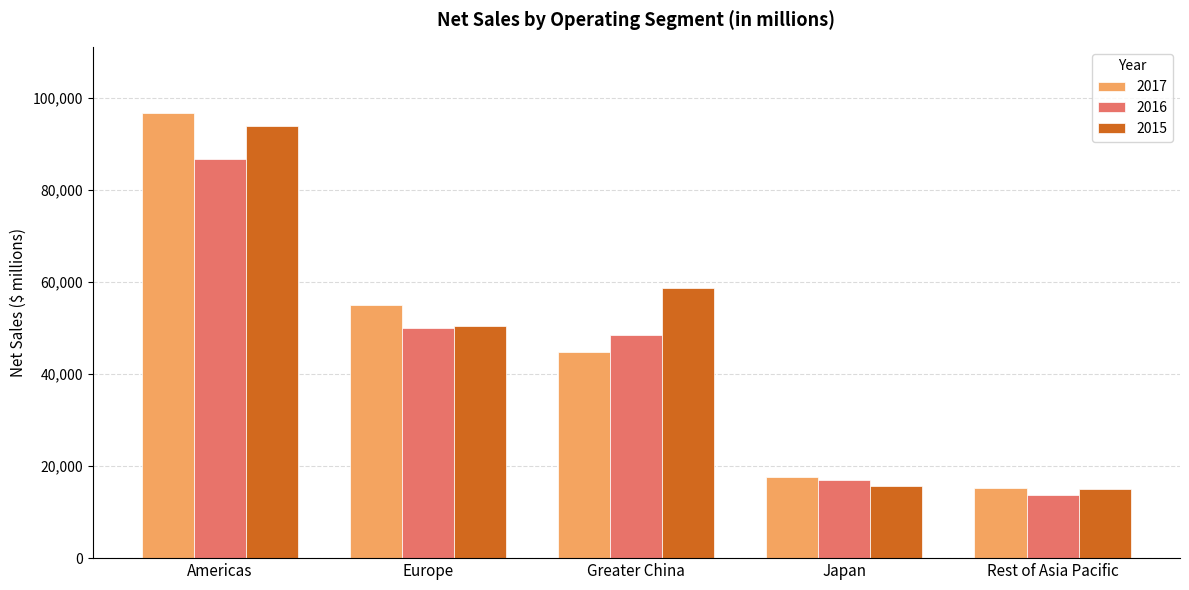

What are all the series names shown in the legend?

2017, 2016, 2015